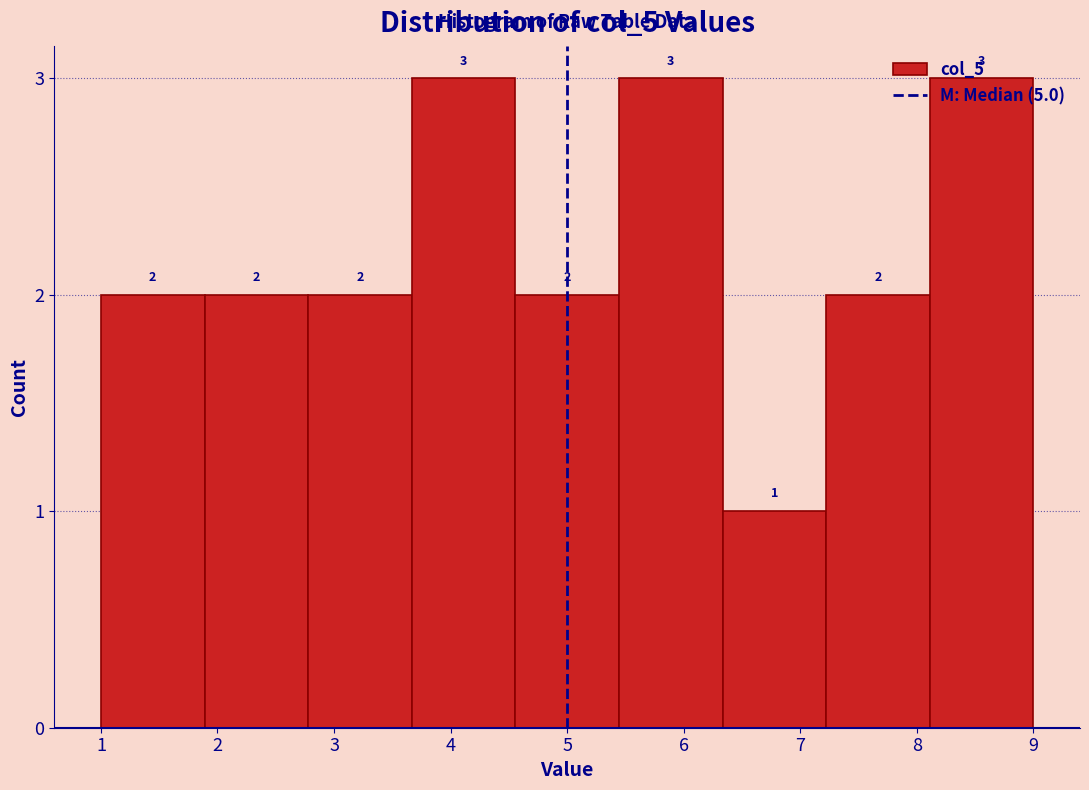

How tall is the bar that spans 8.1 to 9.0 on the x-axis? The bar edges are not printed on the chart, so give them approximately, as read against the axis.

3